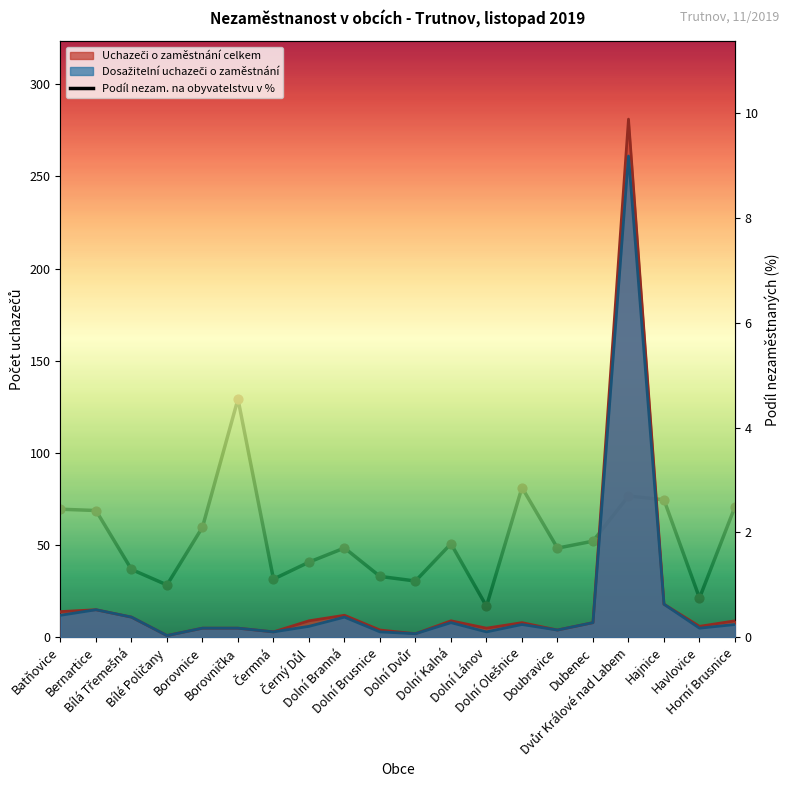

Between Borovnice and Batňovice, which is larger?

Batňovice